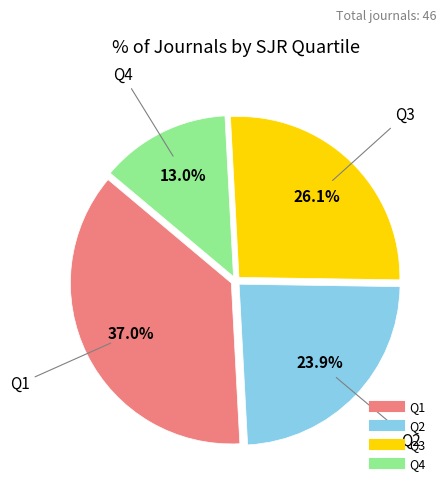

Rank the categories by value from lowest to highest.

Q4, Q2, Q3, Q1